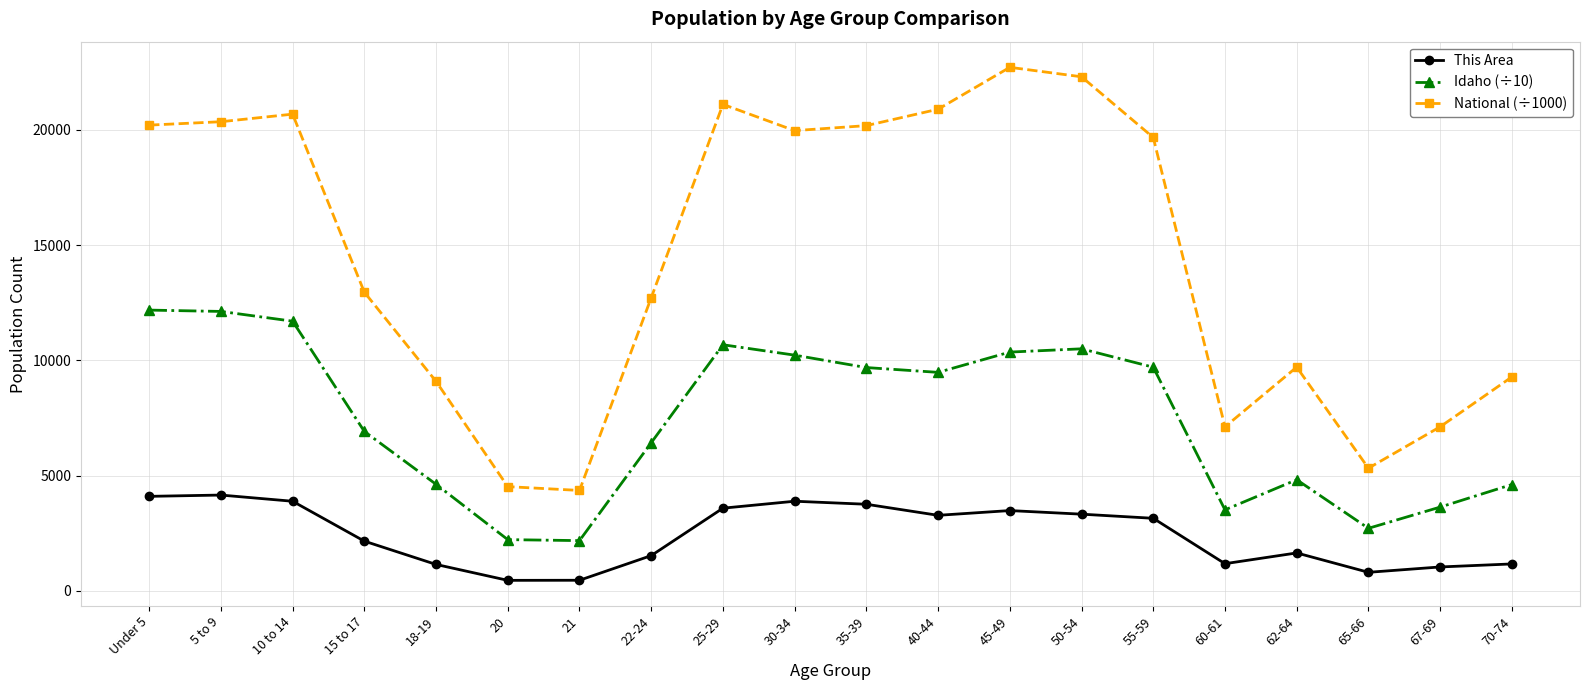

How many lines are shown in the chart?

3